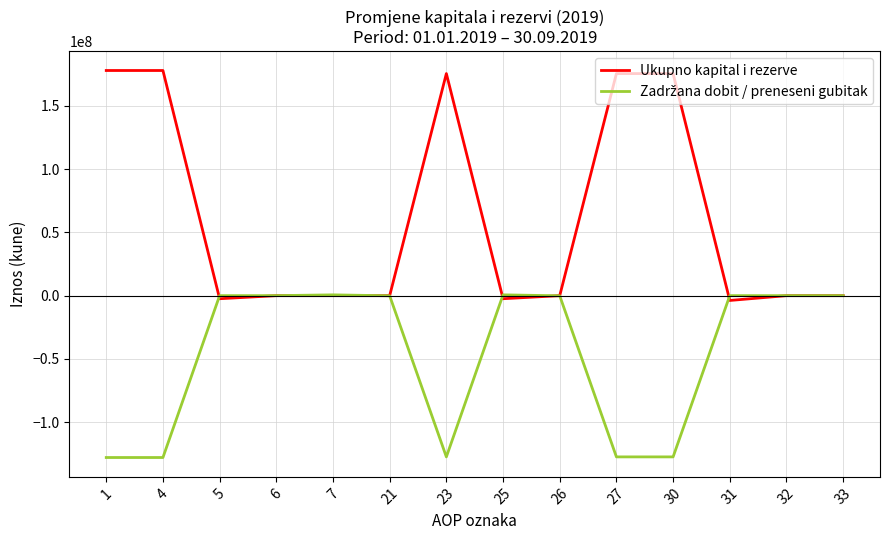

What is the maximum value shown in the chart?

177780713